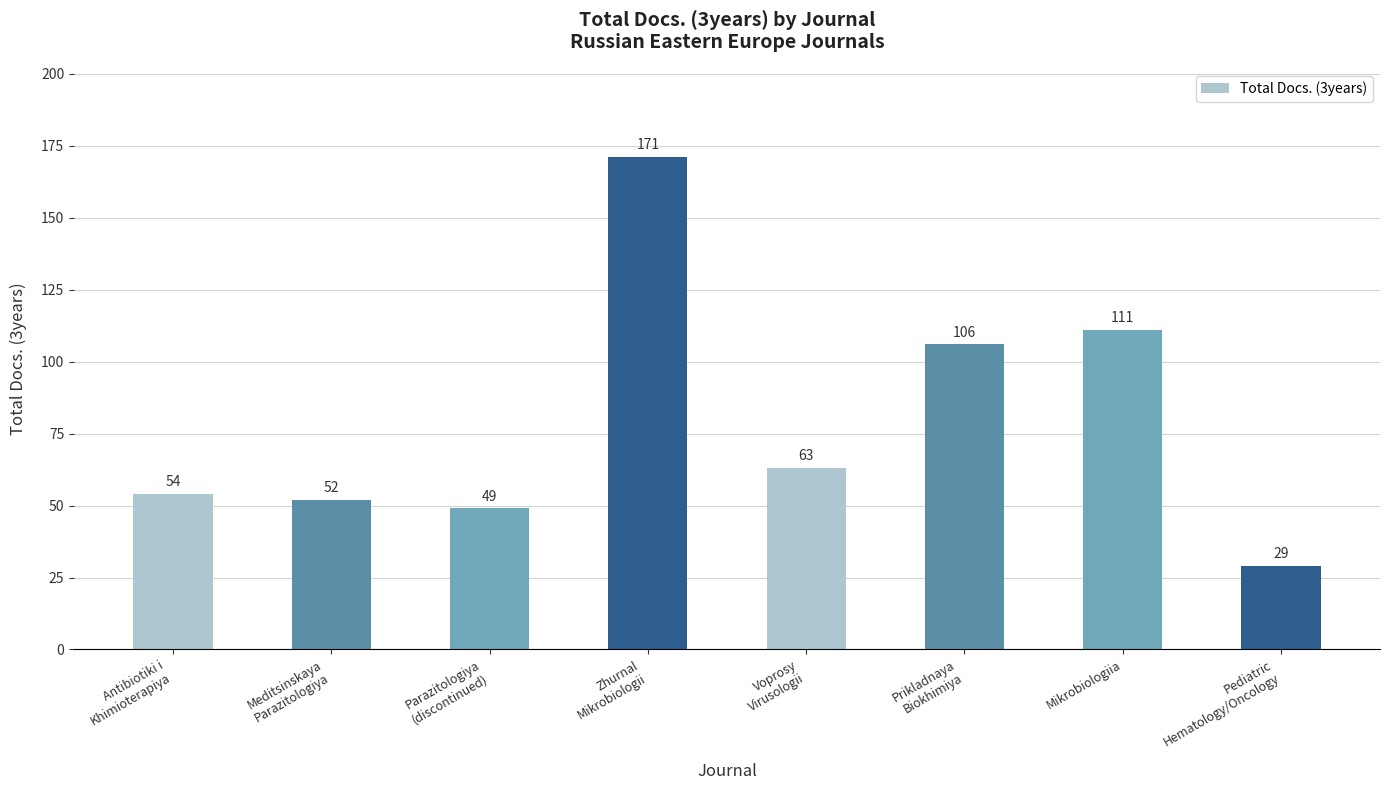

Which has a higher value, Antibiotiki i
Khimioterapiya or Pediatric
Hematology/Oncology?

Antibiotiki i
Khimioterapiya